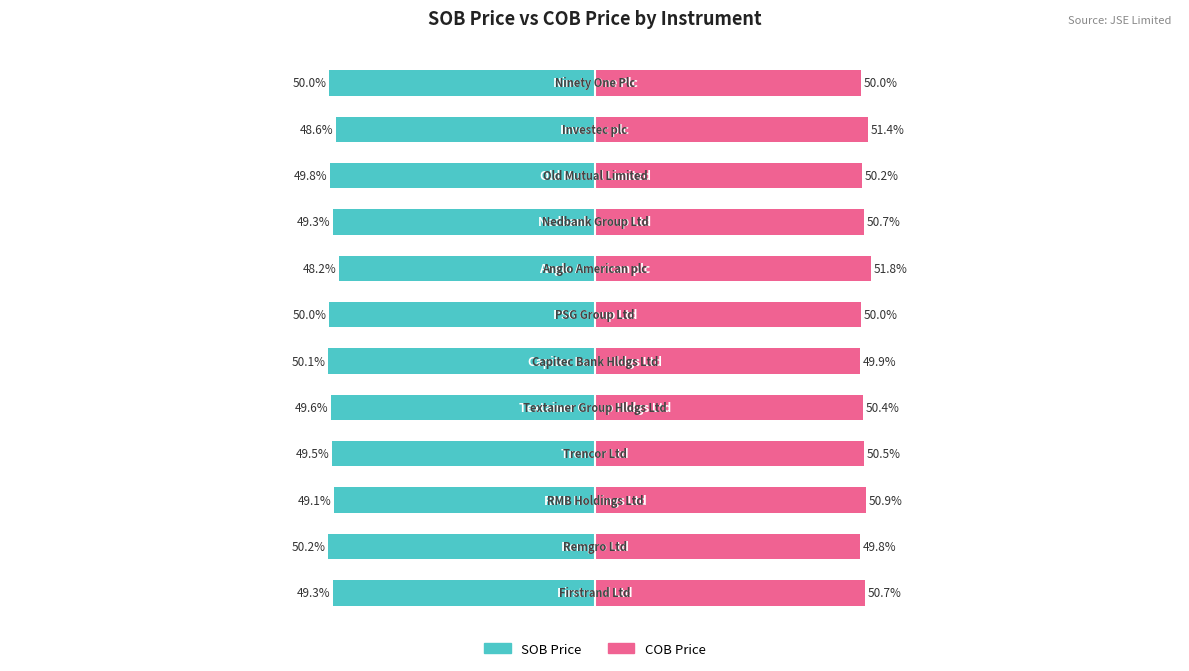

Which series changed the most between −50 and 75?

SOB Price